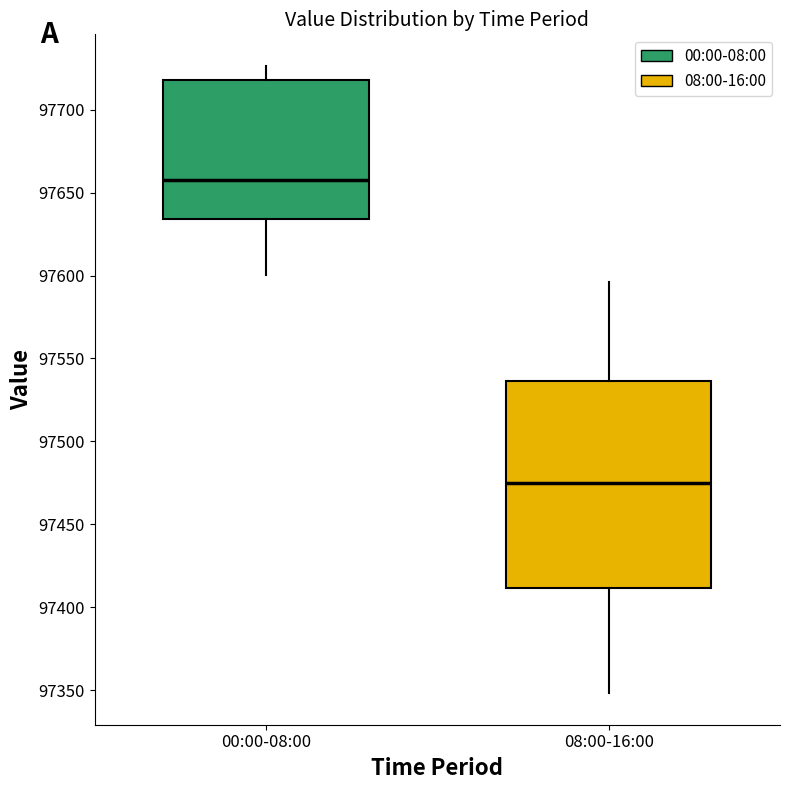

Reading left to right, read every box against the y-axis: the position of its median line, the range the box covers, and the ends of its whiskers. The values are not printed on the chart, so give them approximately, as read against the axis.

00:00-08:00: median 97660, box 97635 to 97720, whiskers 97600 to 97725
08:00-16:00: median 97475, box 97410 to 97535, whiskers 97350 to 97595